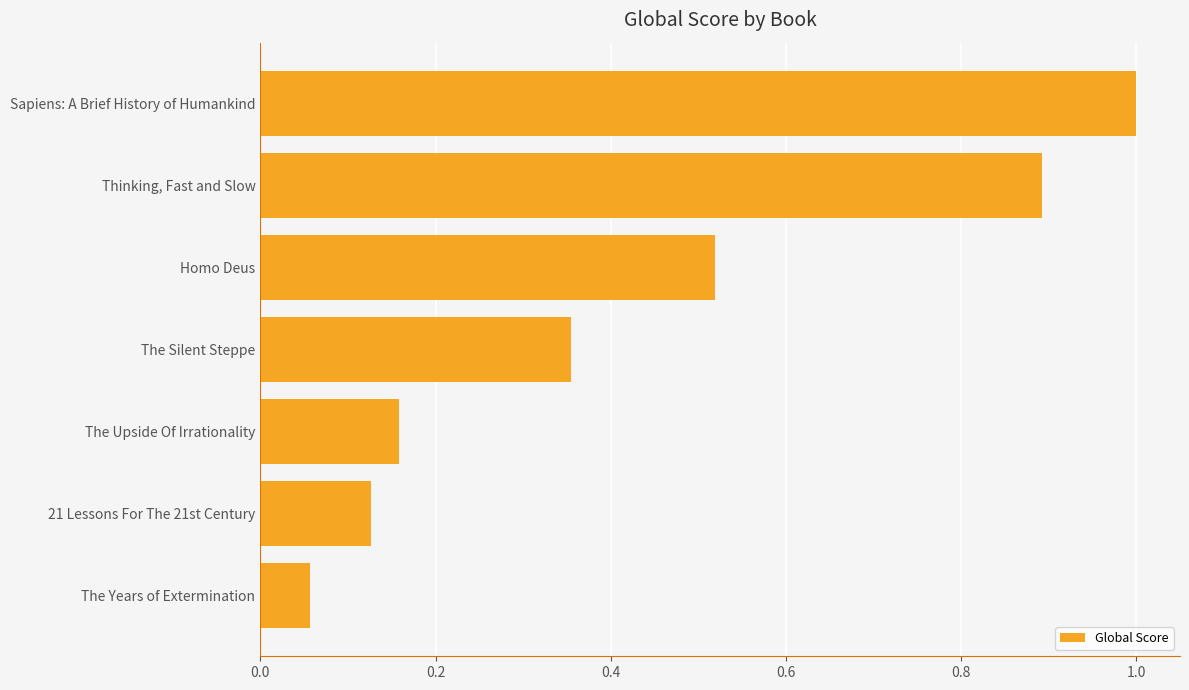

What position from the top is 21 Lessons For The 21st Century?

6